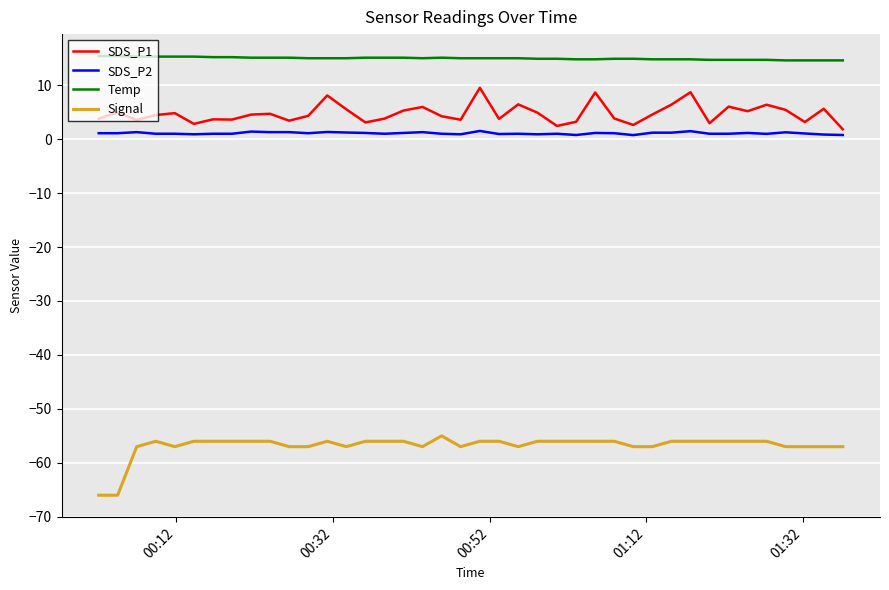

What is the maximum value shown in the chart?

15.4